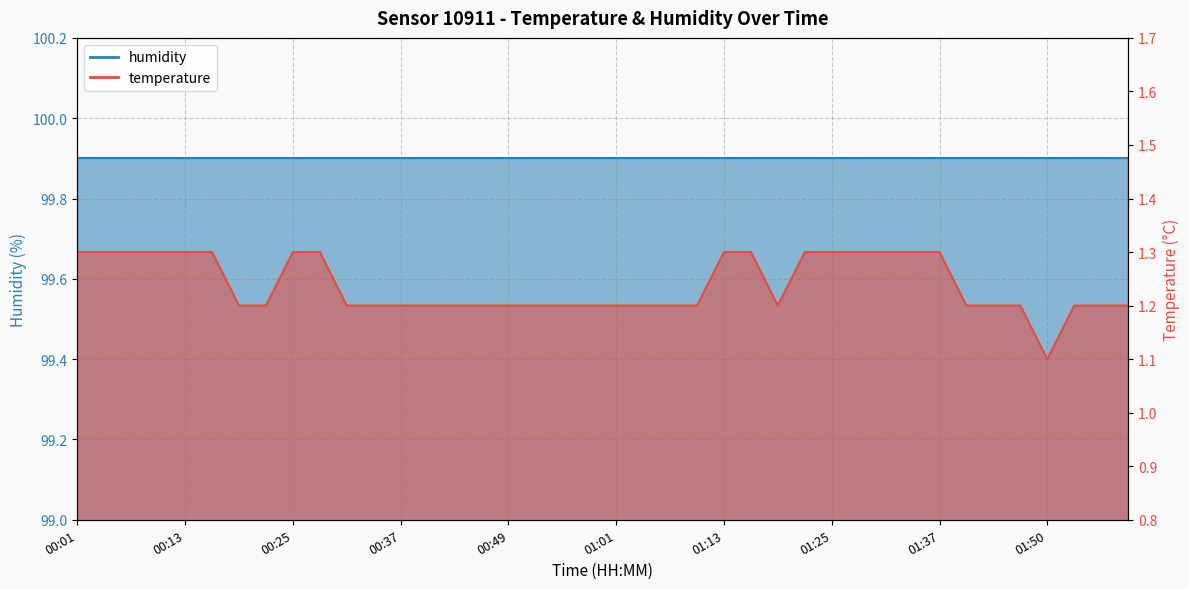

Which category has the highest value across all series?

00:01